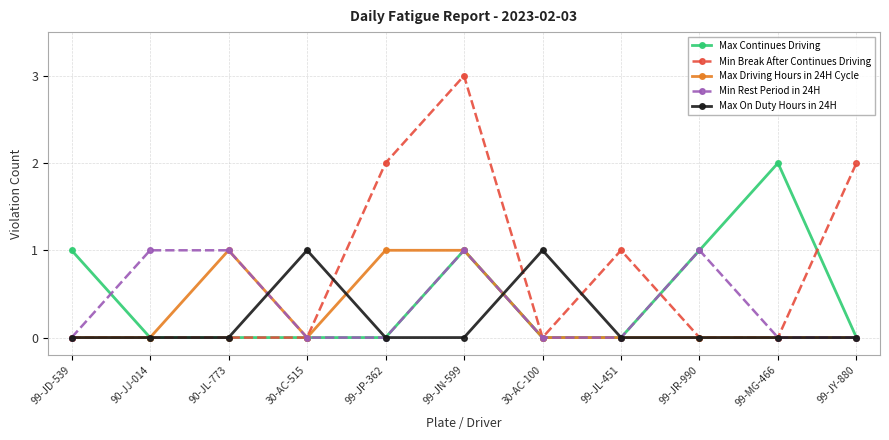

The value of Min Break After Continues Driving at 99-JP-362 is 3. True or false?

False